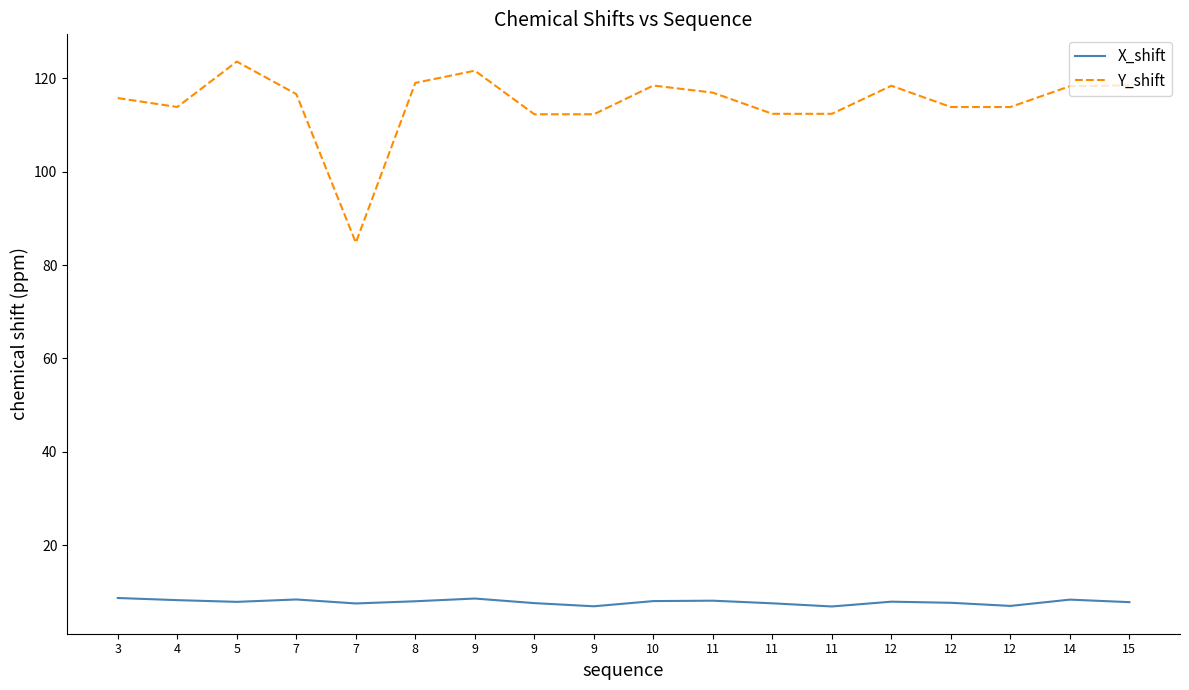

Reading right to left, list all the values displayed in this chart.

X_shift: 15=7.8	14=8.3	12=7.0	12=7.6	12=7.9	11=6.8	11=7.5	11=8.1	10=8.0	9=6.9	9=7.6	9=8.5	8=8.0	7=7.5	7=8.3	5=7.8	4=8.2	3=8.7
Y_shift: 15=118.5	14=118.3	12=113.9	12=113.9	12=118.4	11=112.4	11=112.4	11=117.0	10=118.5	9=112.3	9=112.3	9=121.7	8=119.0	7=84.8	7=116.6	5=123.6	4=113.9	3=115.8